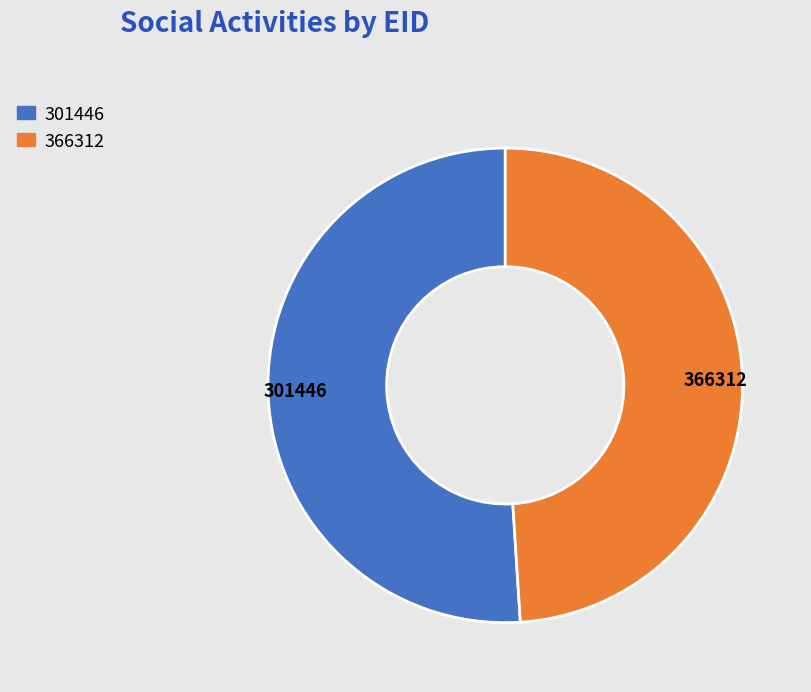

Count the number of slices in the pie.

2